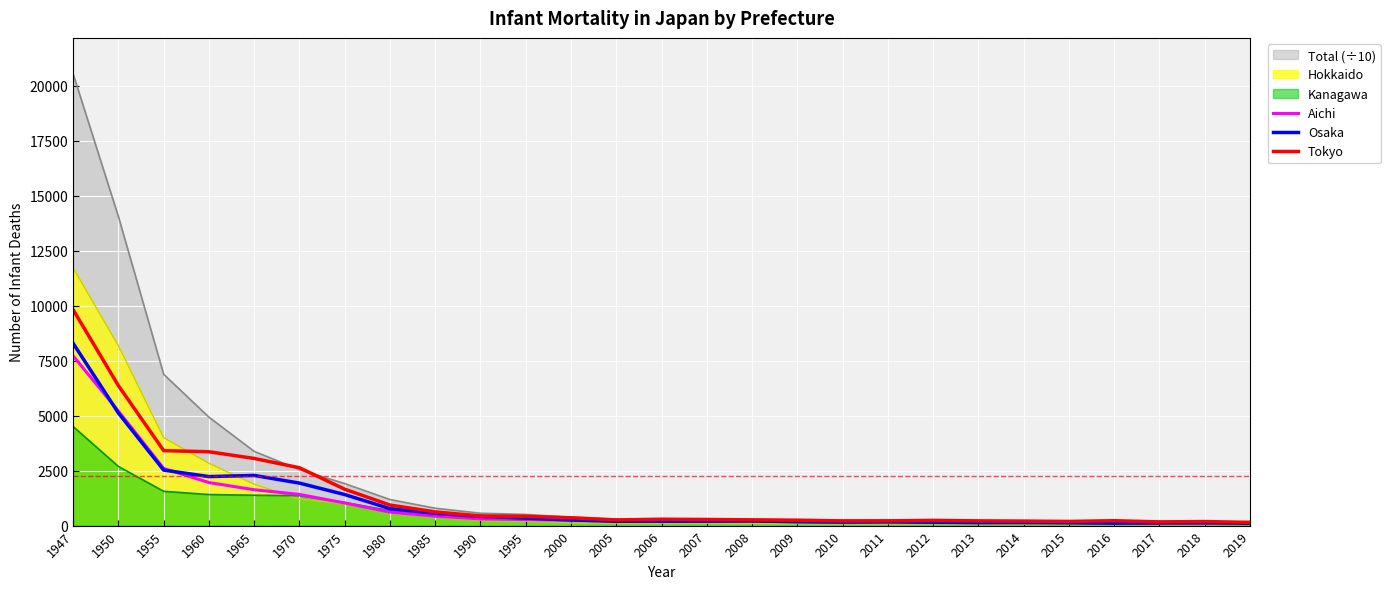

What is the sum of all Tokyo values?

36375.0